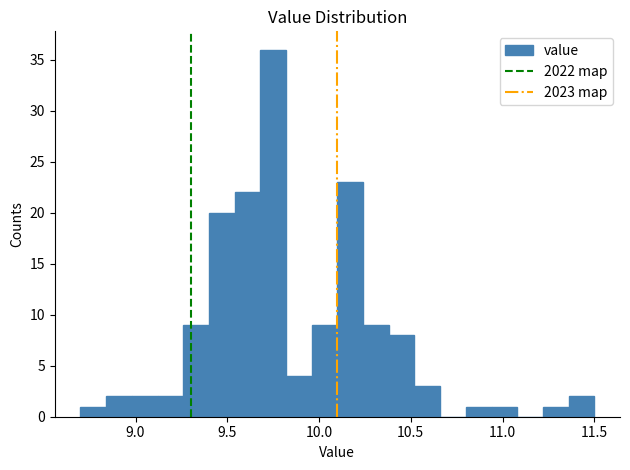

Around what value on the x-axis is the tallest bar? Give the approximate position of its centre, as read against the axis.

9.75